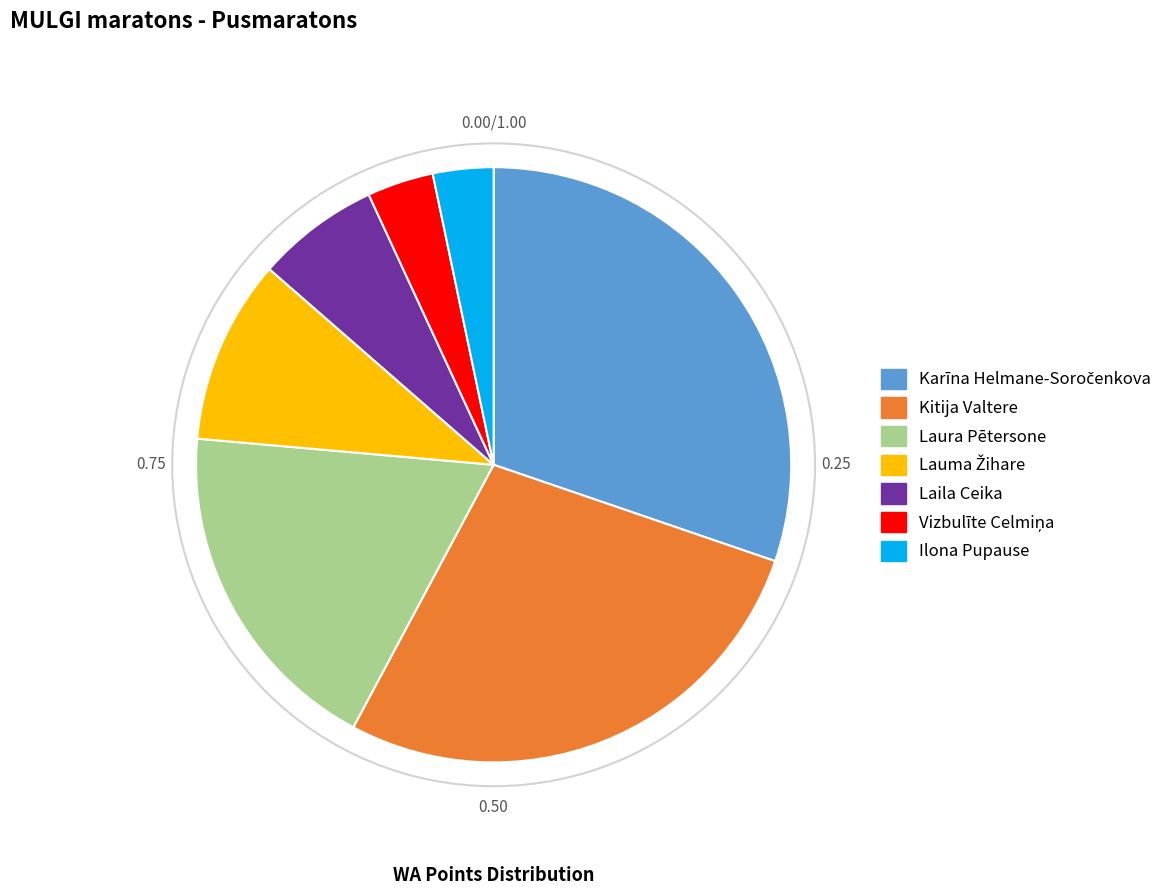

How many segments does this pie chart have?

7